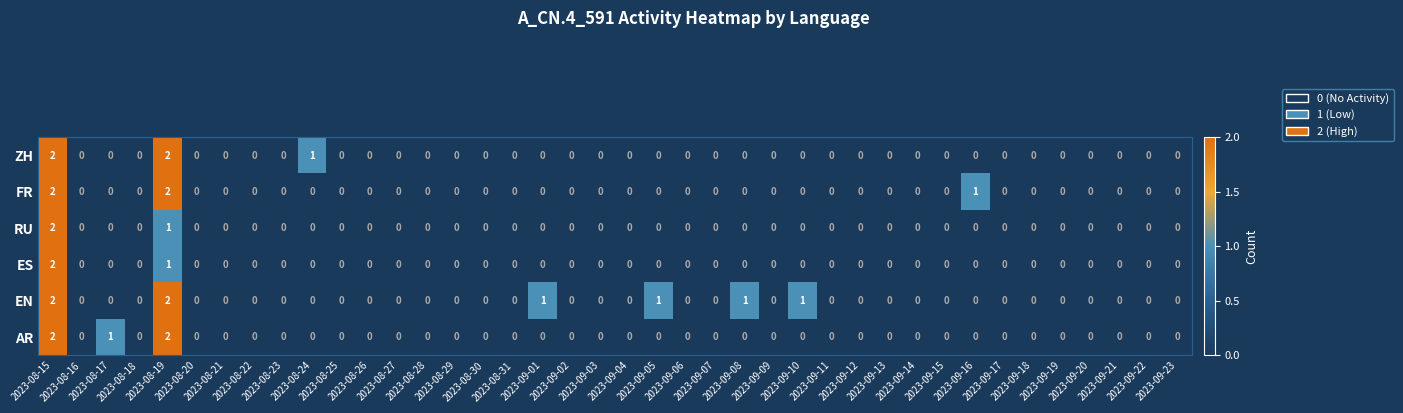

What is the sum of all ZH values?

5